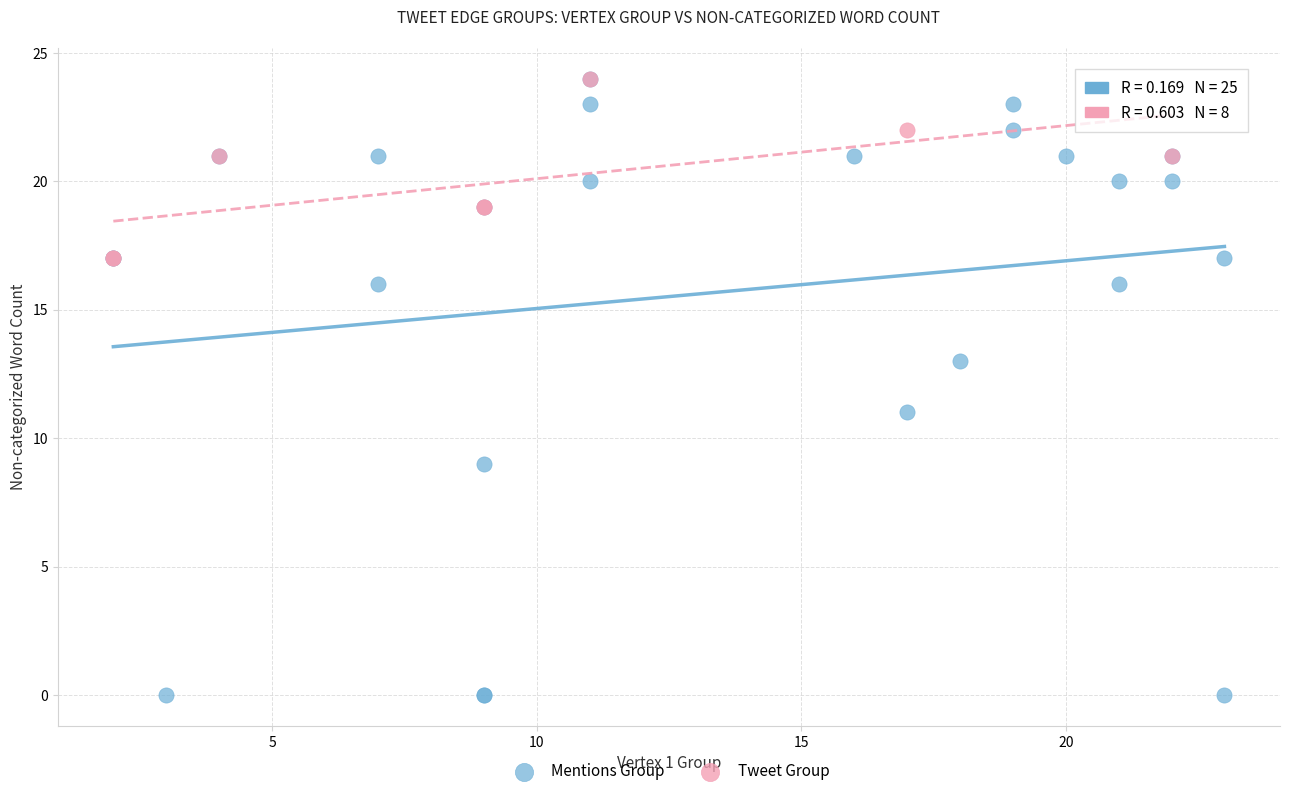

Which series contains the lowest Y value?

Mentions Group